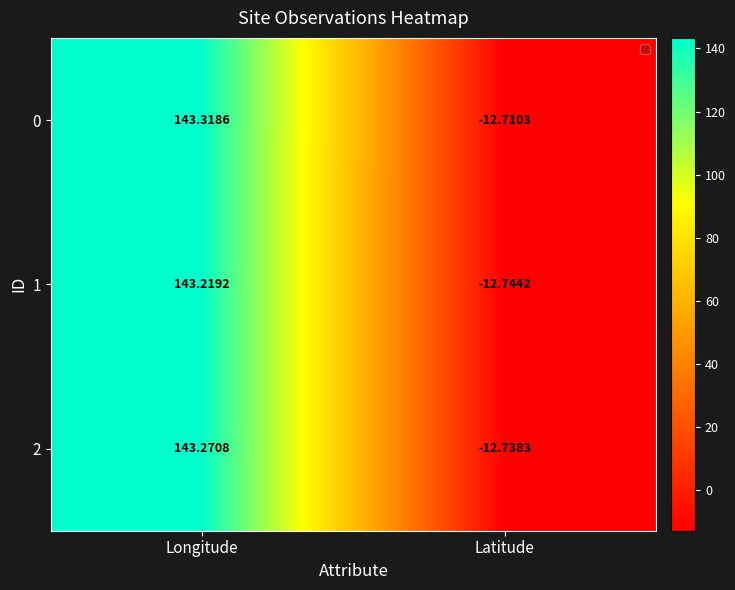

List the labels in order of 2 value, smallest first.

Latitude, Longitude